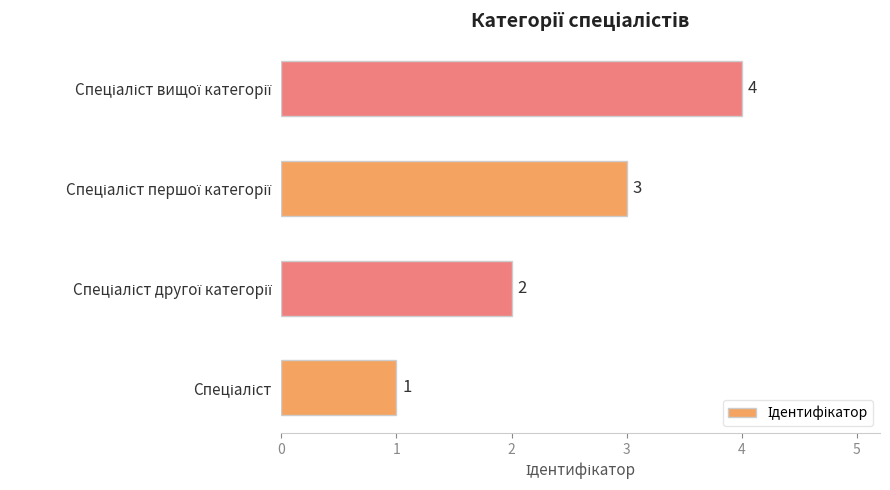

Does the chart contain any negative values?

No